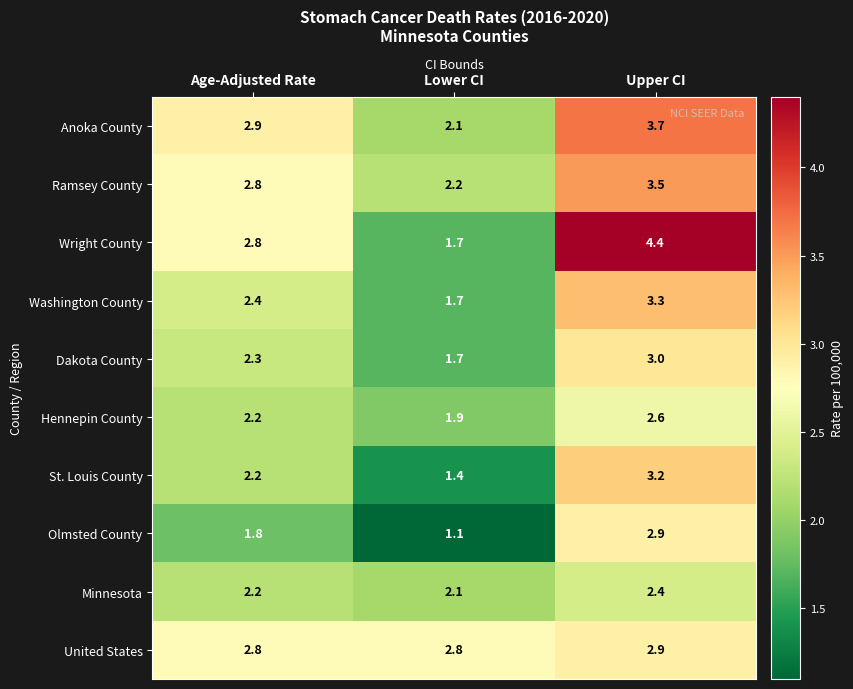

The Washington County series shows 2.8 at Lower CI. True or false?

False